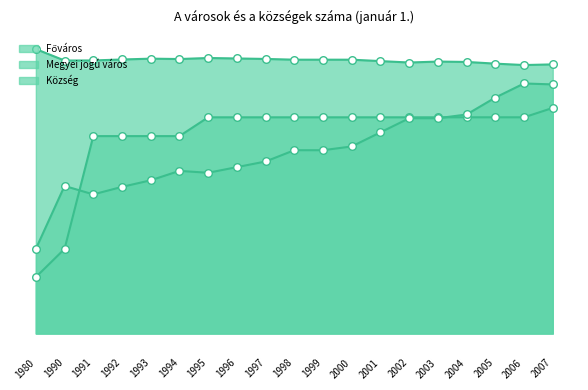

Is the value of Megyei jogú város at 1991 greater than the value of Főváros at 2002?

No